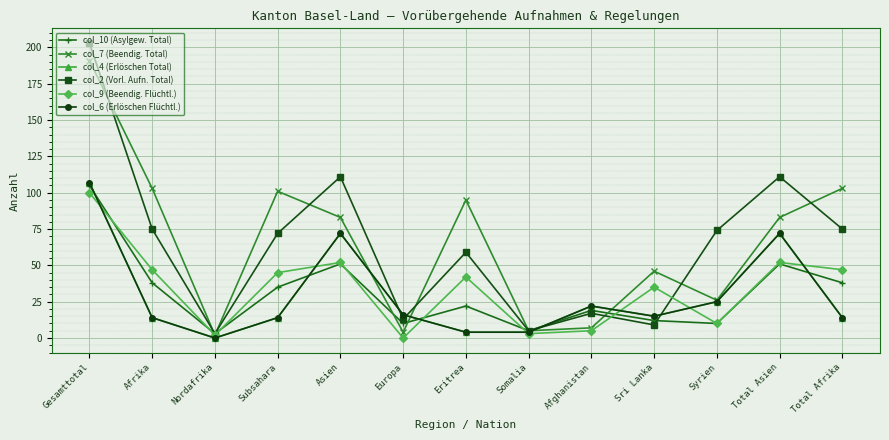

What is the sum of all col_10 (Asylgew. Total) values?

399